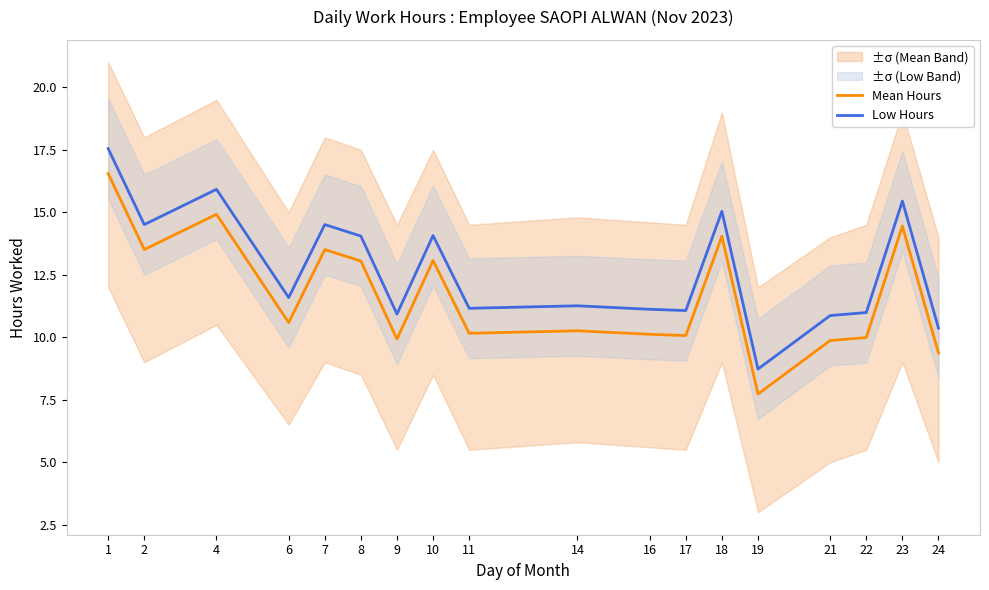

How many series are shown in this chart?

2